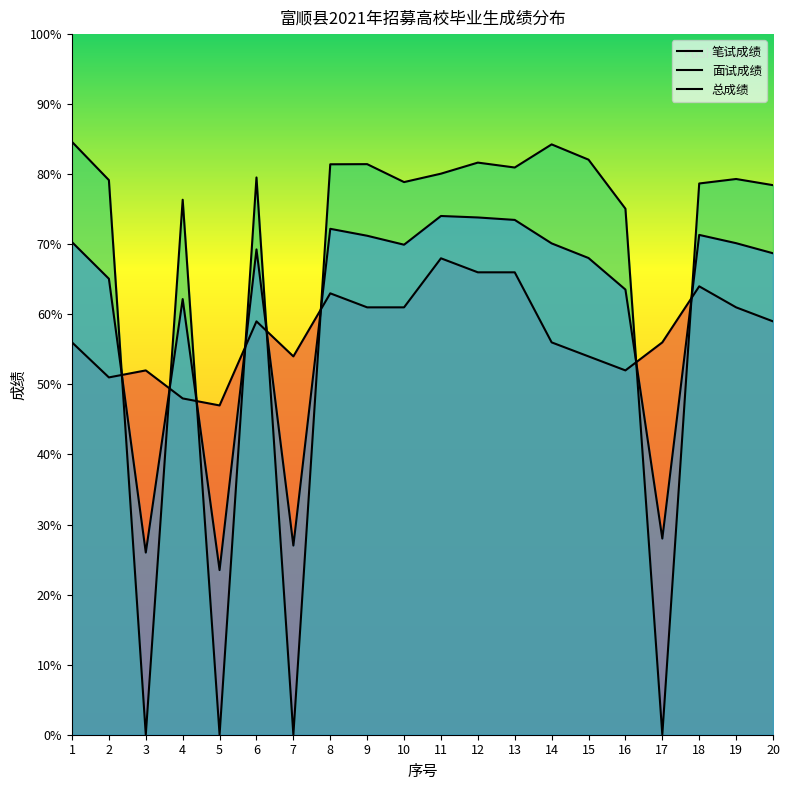

How many data points in 笔试成绩 are less than 59?

10